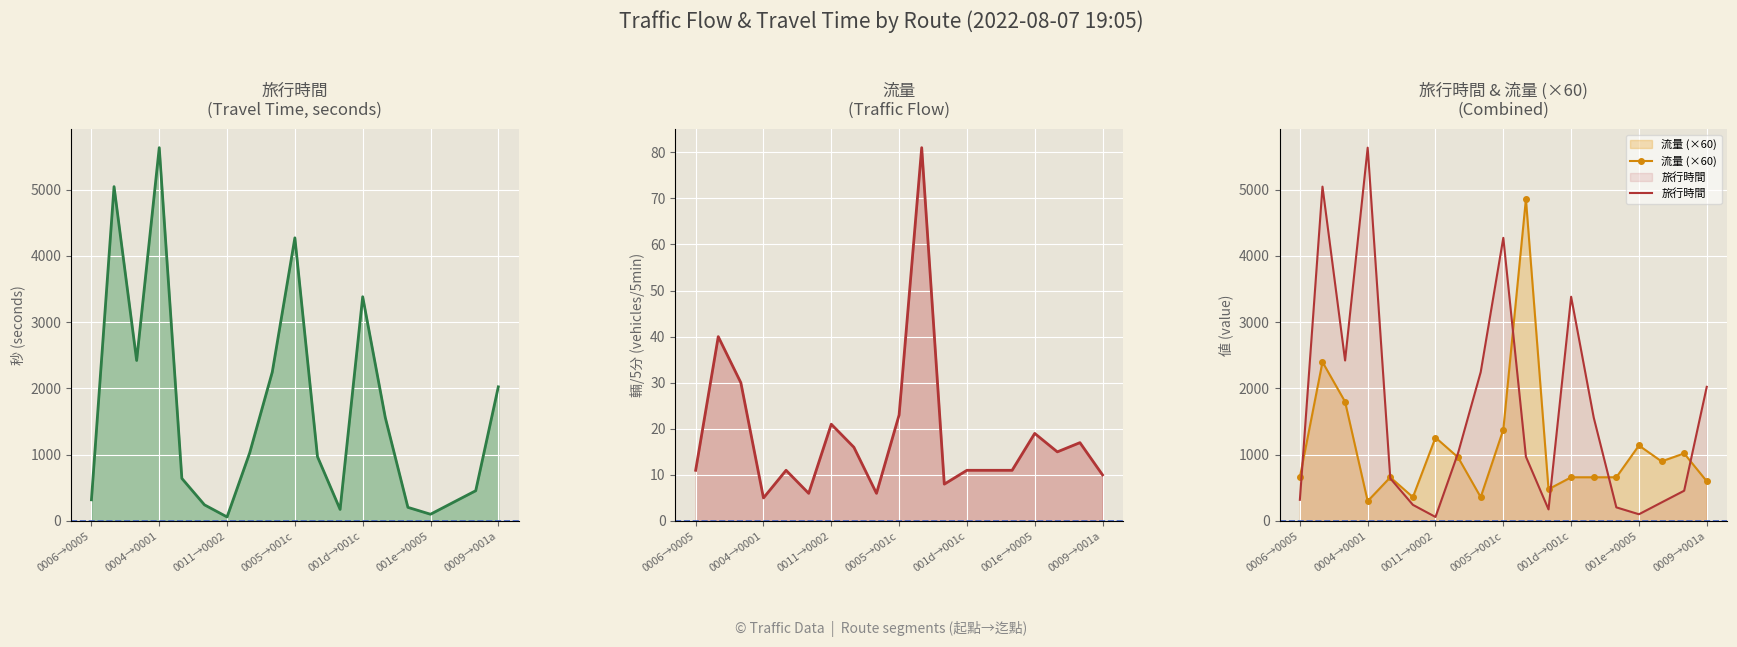

What is the value of the 流量 (×60) point at the 2nd from the left?

2400